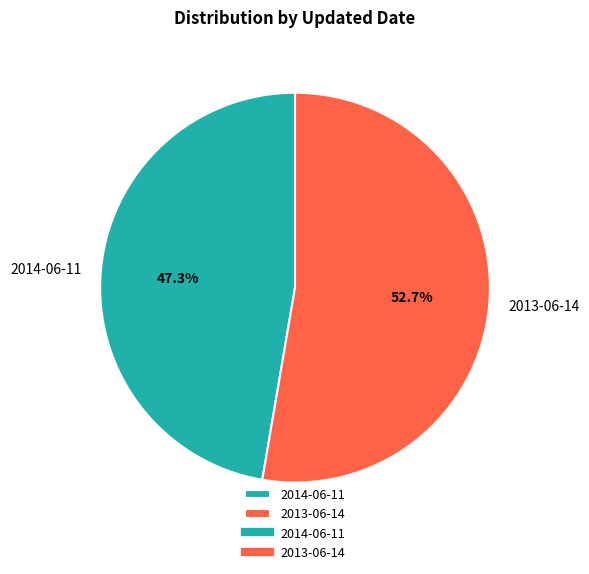

What is the largest slice in the pie chart?

2013-06-14